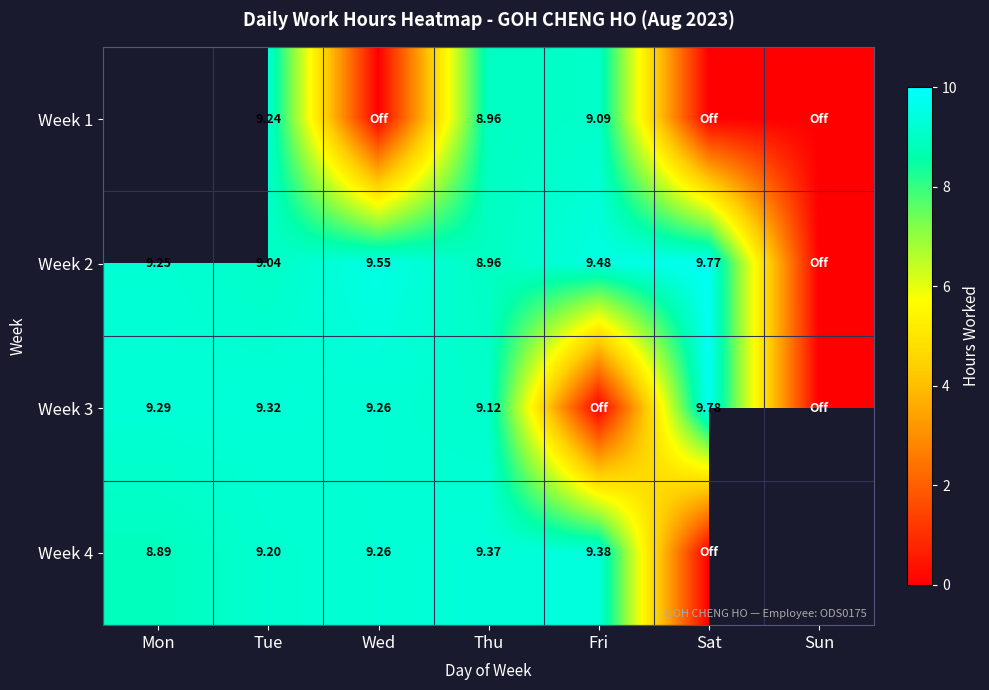

True or false: Week 1 has a value of 3.8 at Thu.

False